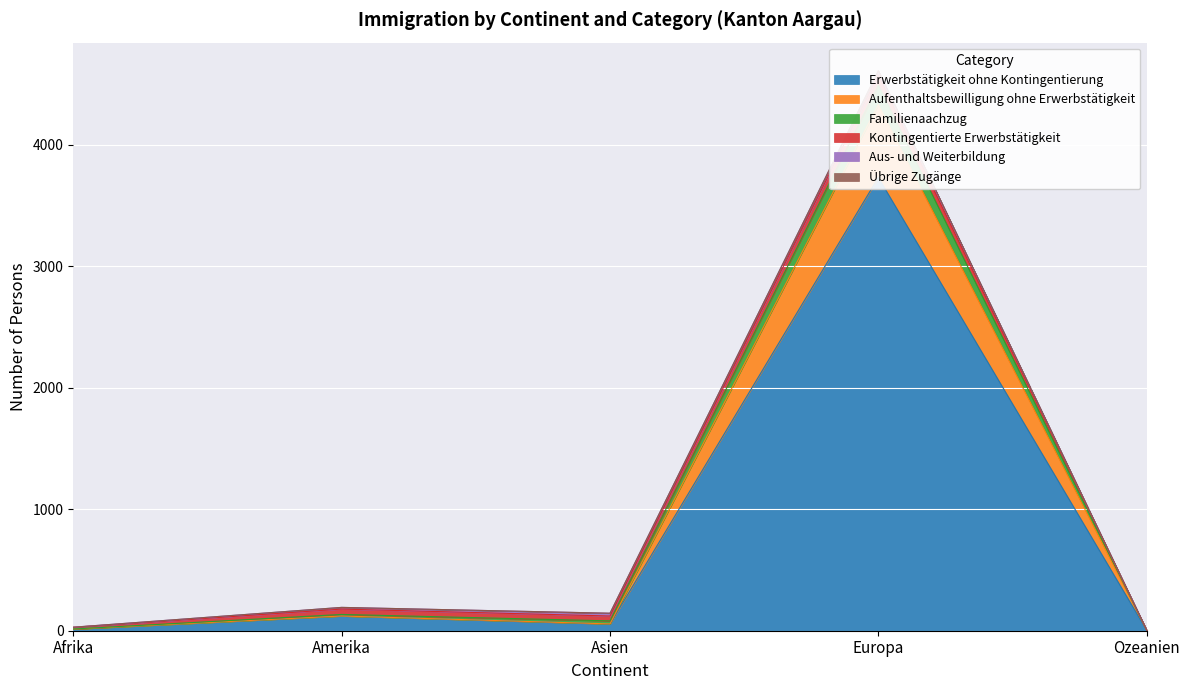

What is the difference between the Übrige Zugänge values at Europa and Amerika?

4353